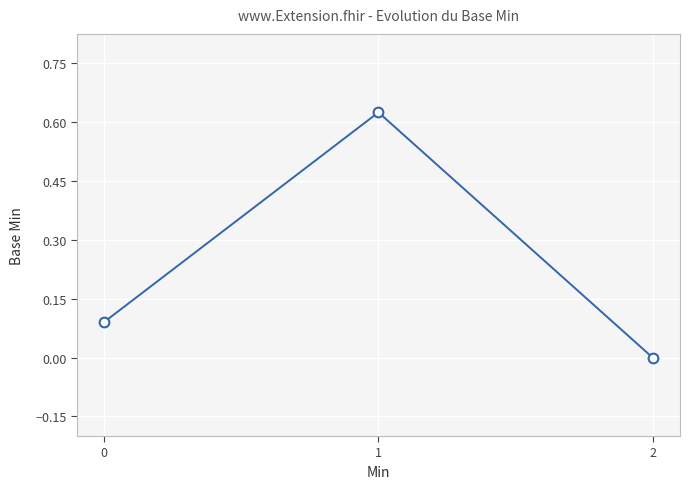

Count the values in the range 0 to 1.

3